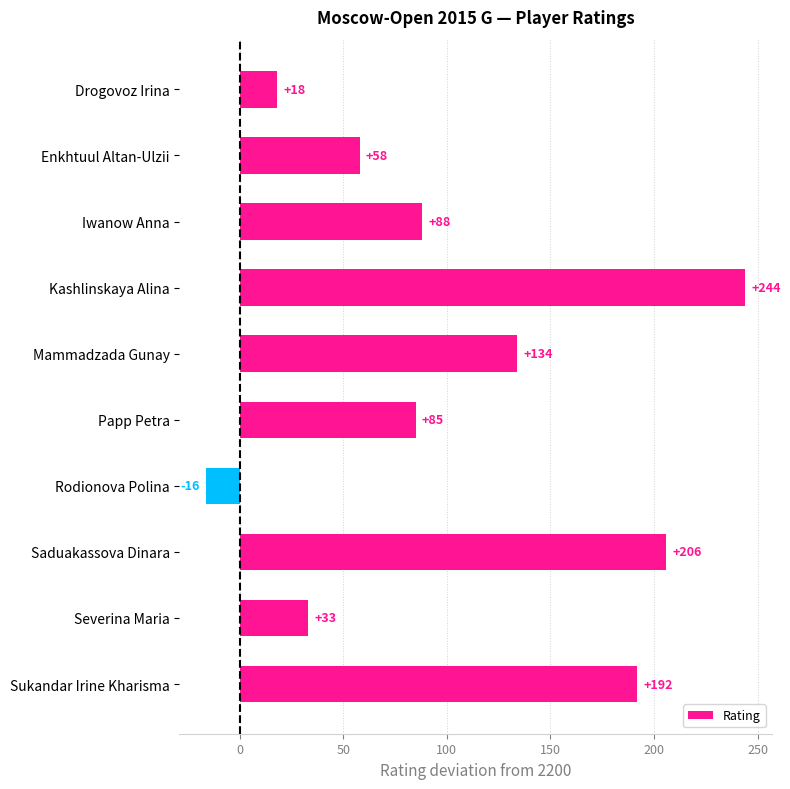

What position from the top is Severina Maria?

9